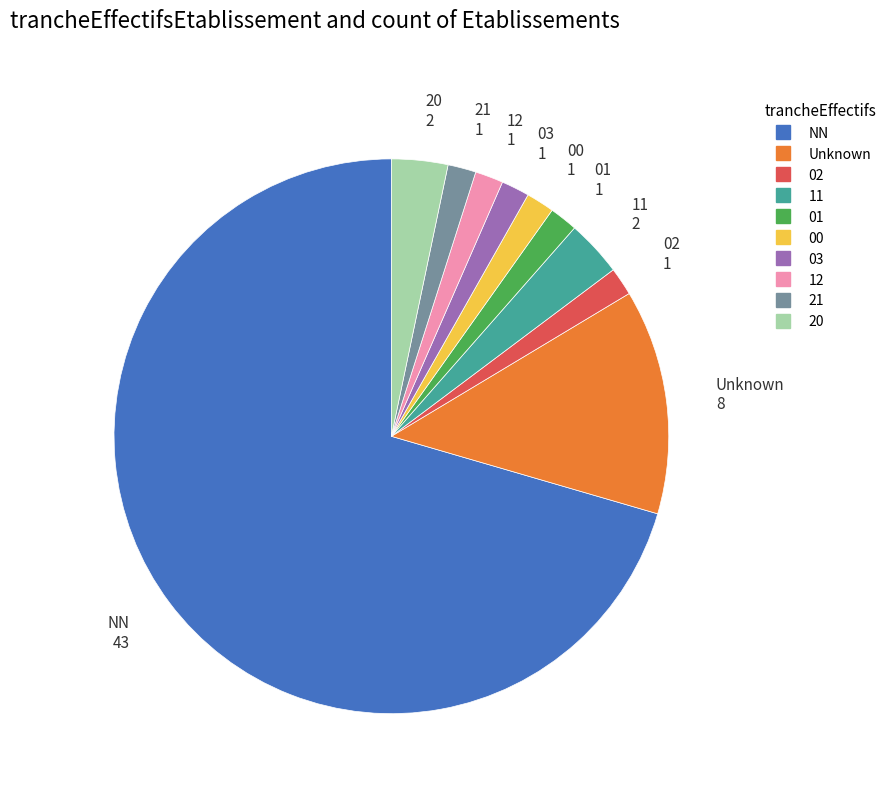

Is there any slice that represents more than half of the pie?

Yes